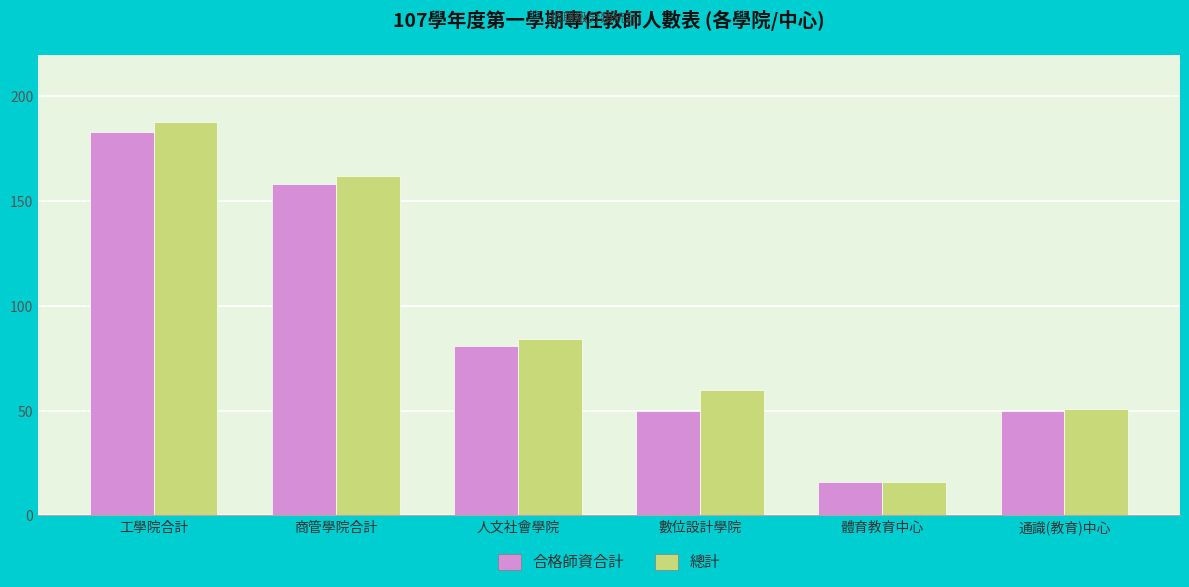

The value of 合格師資合計 at 通識(教育)中心 is 50. True or false?

True